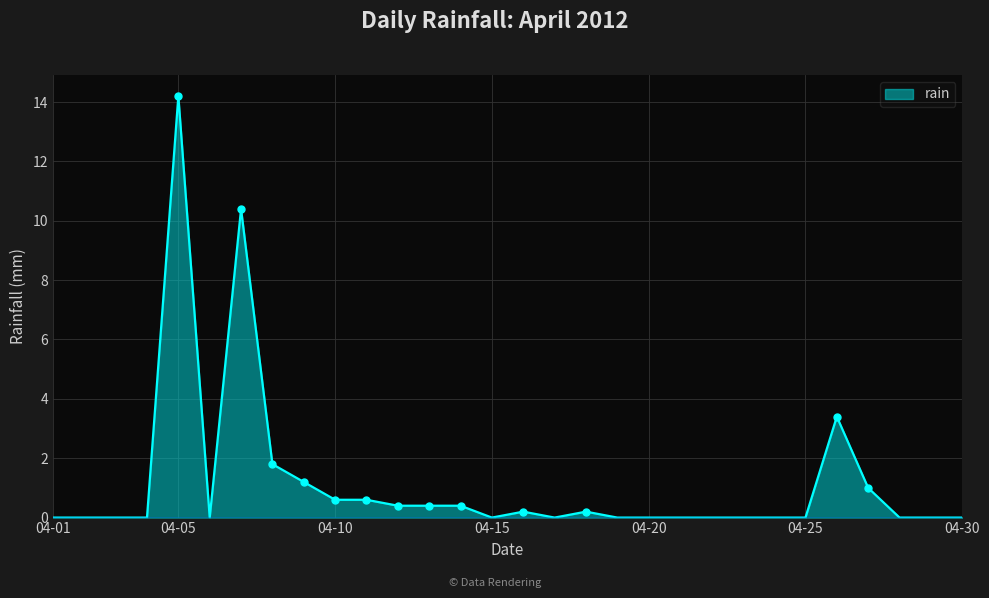

What is the average value?

1.2